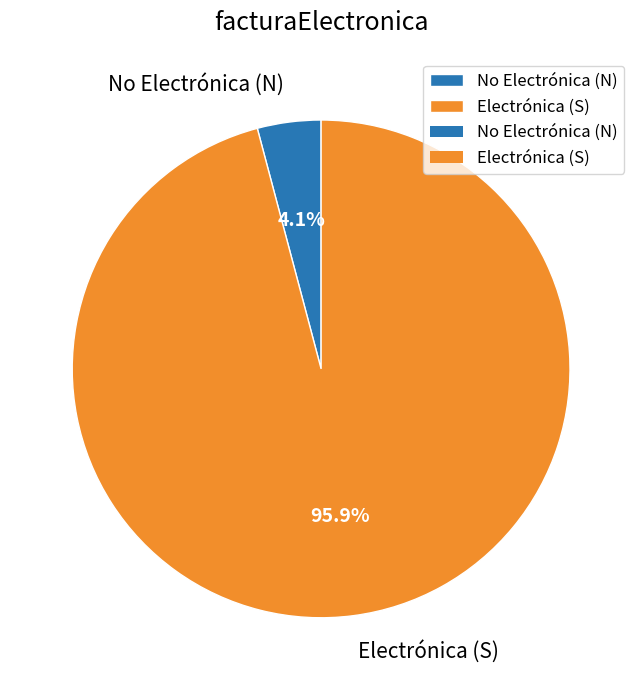

Which has a higher value, Electrónica (S) or No Electrónica (N)?

Electrónica (S)